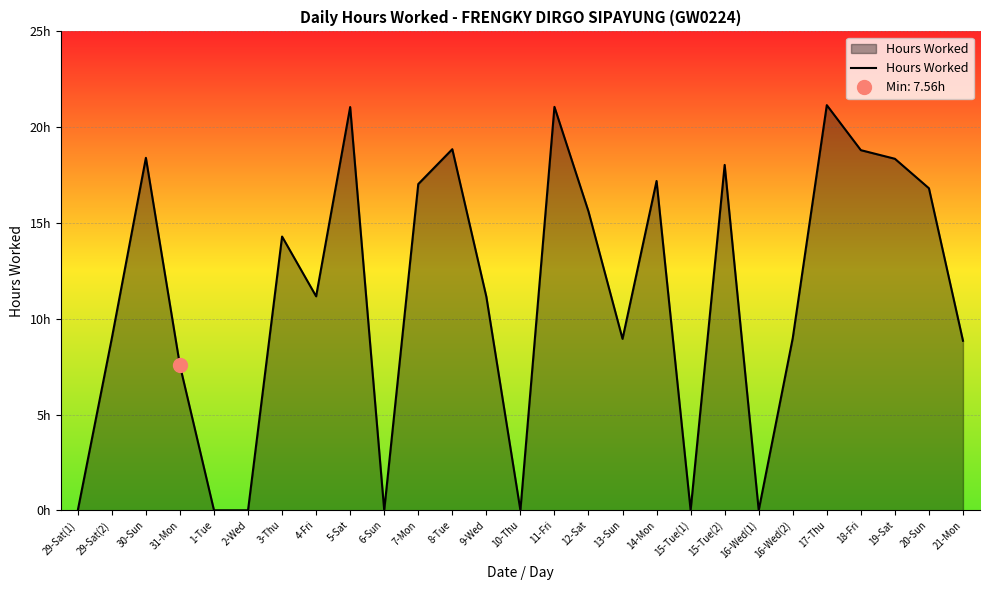

True or false: there are more than 0 points higher than both neighbors.

True